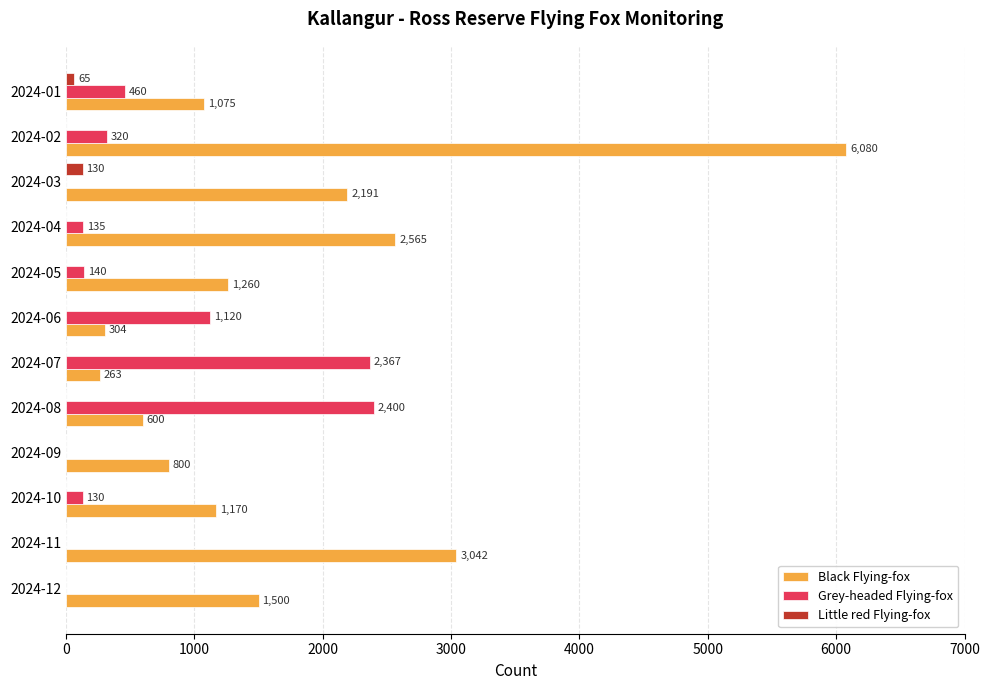

Where is Little red Flying-fox nearest to the value 65?

2024-01